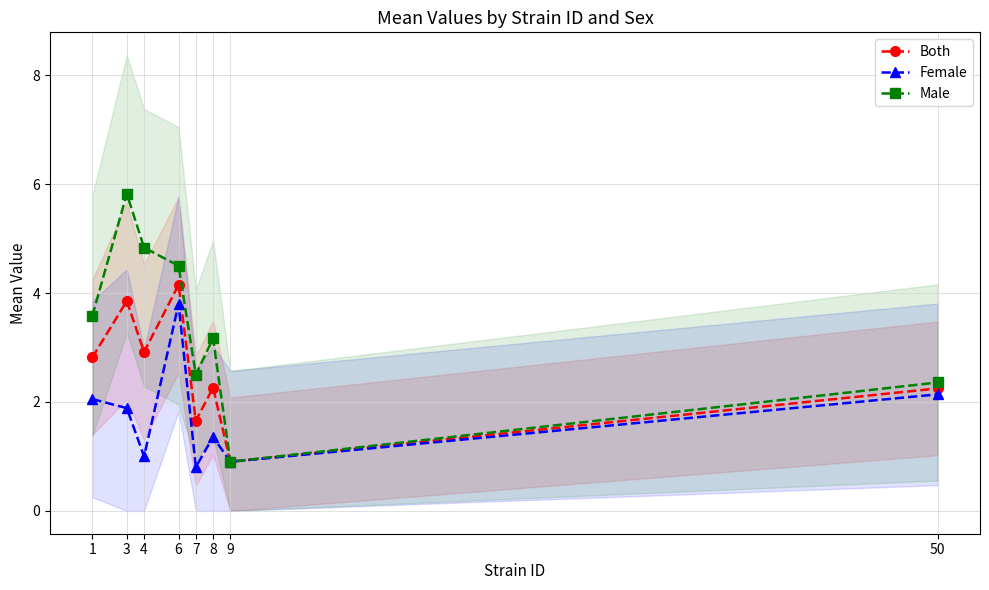

At which category does the chart reach its peak across all series?

3